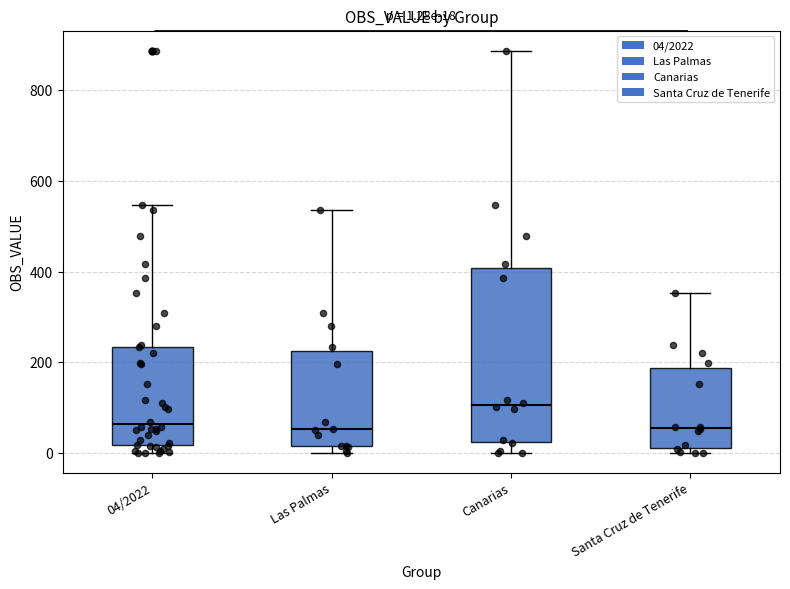

Comparing the boxes themselves (not the whiskers), which one is the tallest?

Canarias